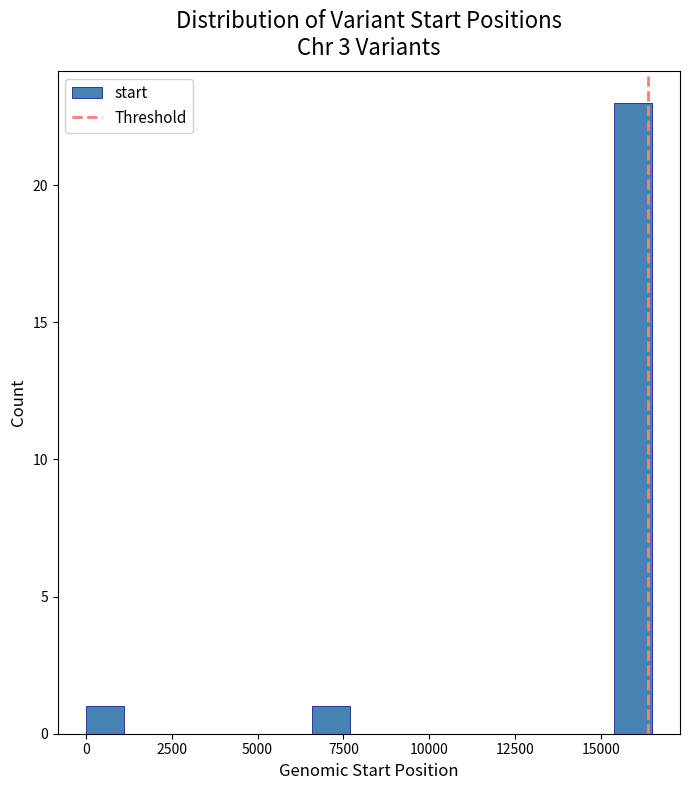

Read against the x-axis, roughly where is the centre of the tallest bar?

16000